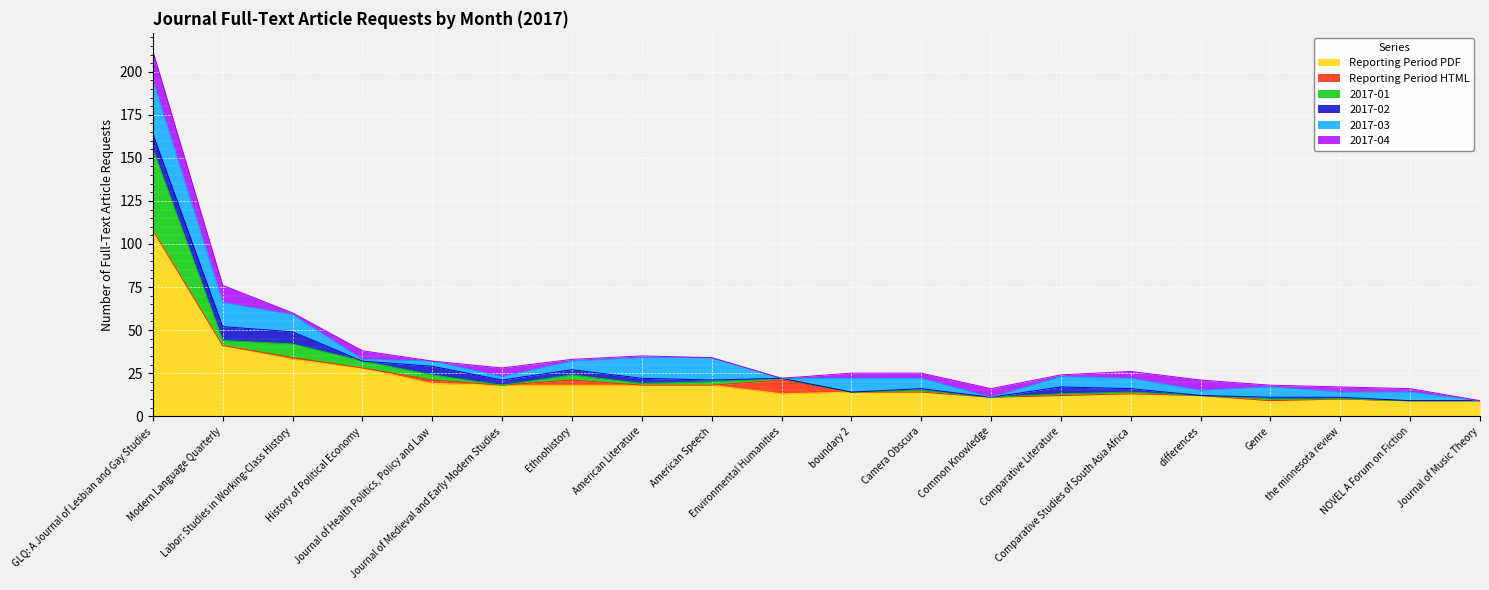

Reading right to left, extract all data points from this chart.

Reporting Period PDF: 9	9	10	9	12	13	12	11	14	14	13	18	18	18	18	19	28	33	41	108
Reporting Period HTML: 0	0	0	0	0	0	0	0	0	0	8	0	0	3	0	2	0	1	0	0
2017-01: 0	0	0	1	0	1	1	0	1	0	1	2	1	3	0	3	4	8	3	47
2017-02: 0	0	1	1	0	2	4	0	1	0	0	1	3	3	3	5	0	7	8	9
2017-03: 0	5	3	6	3	6	6	0	6	8	0	13	12	5	2	3	1	10	14	31
2017-04: 0	2	3	1	6	4	1	5	3	3	0	0	1	1	5	0	5	1	10	17